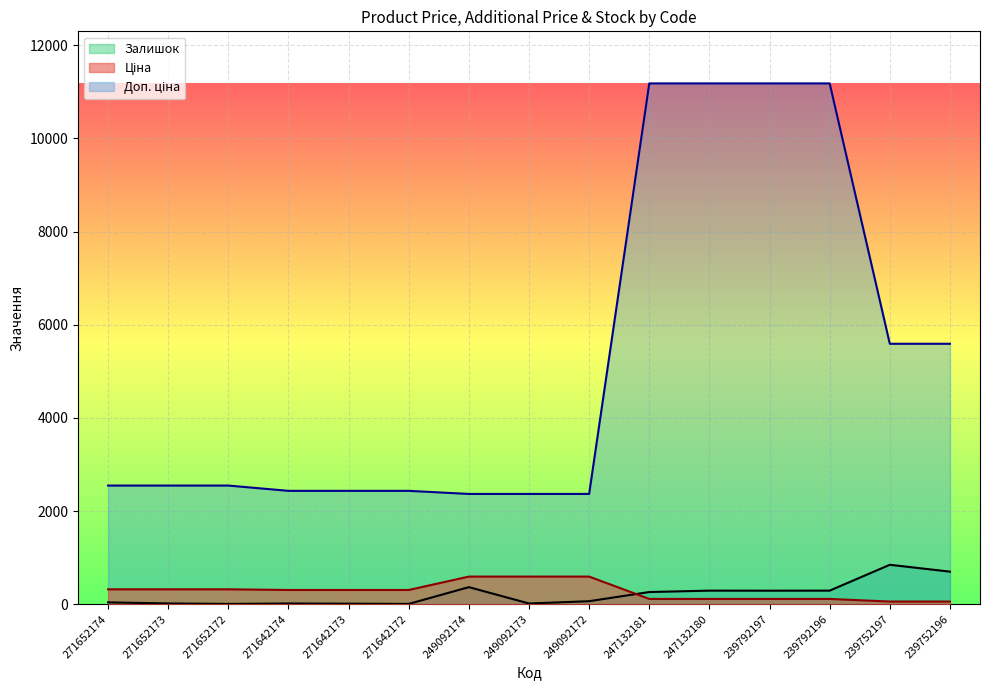

Does the chart display data point markers on the line(s)?

No